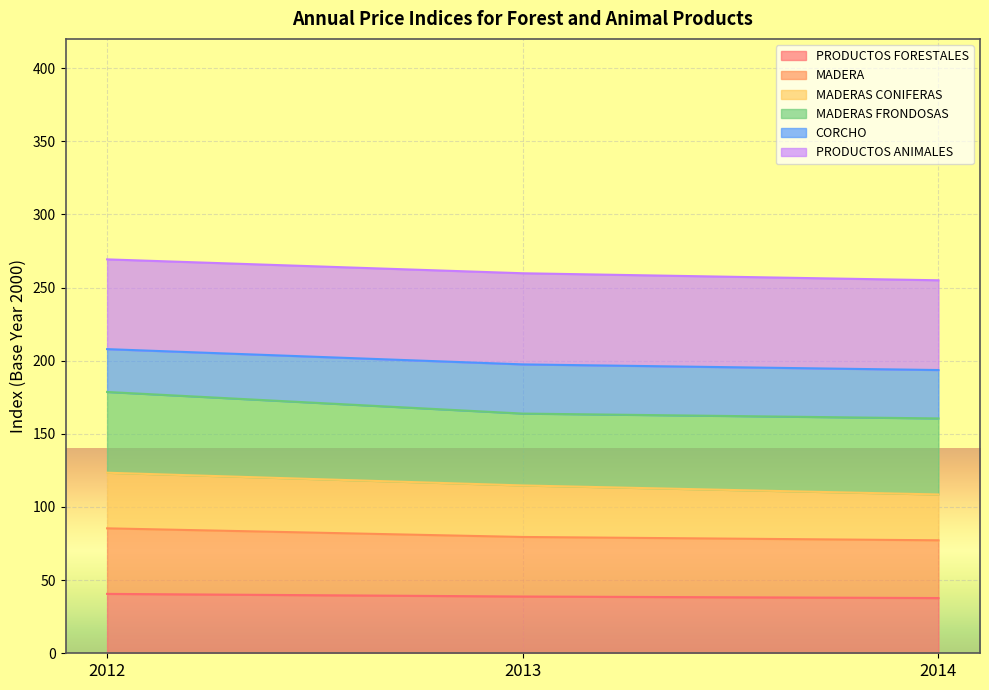

What is the sum of all PRODUCTOS FORESTALES values?

117.1